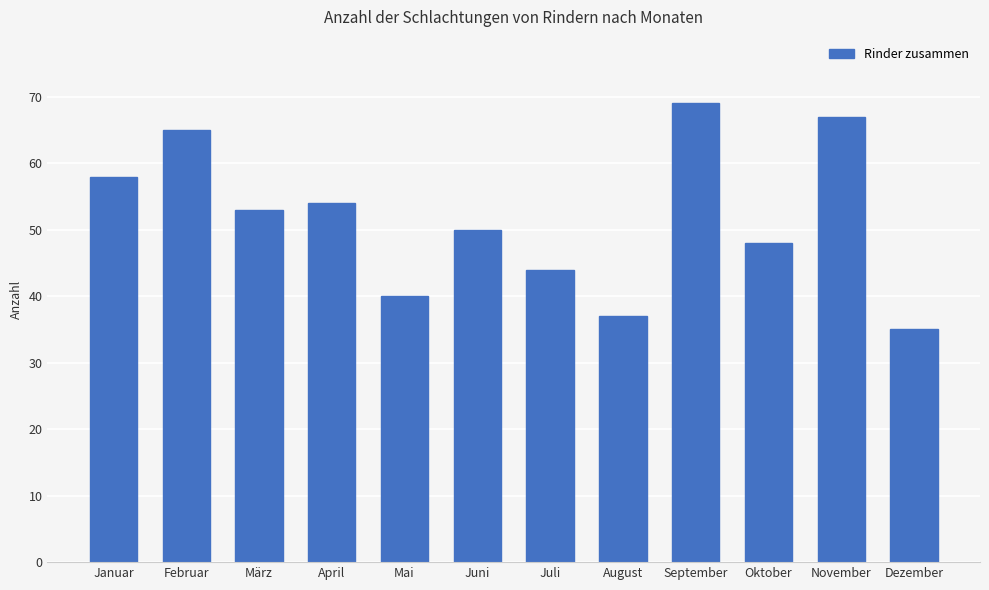

Reading left to right, what are all the values shown in this chart?

58	65	53	54	40	50	44	37	69	48	67	35